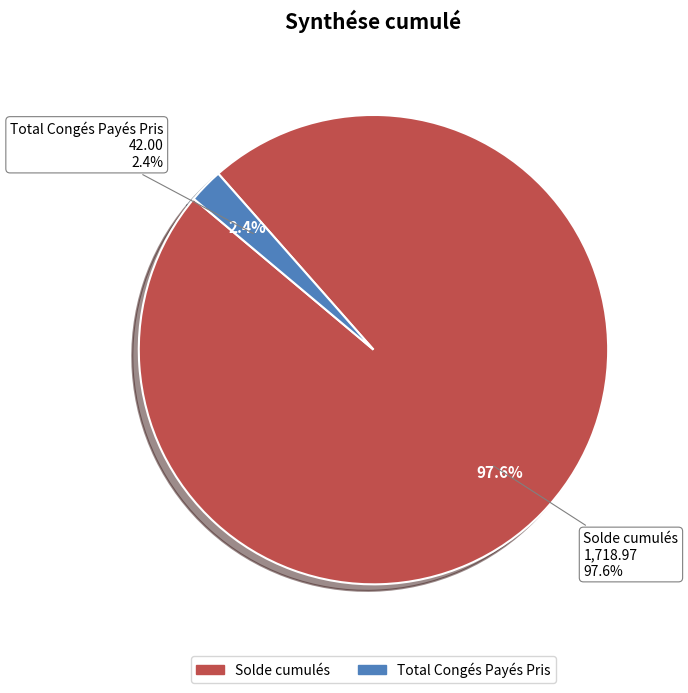

Which slice represents more than half of the pie?

Solde cumulés